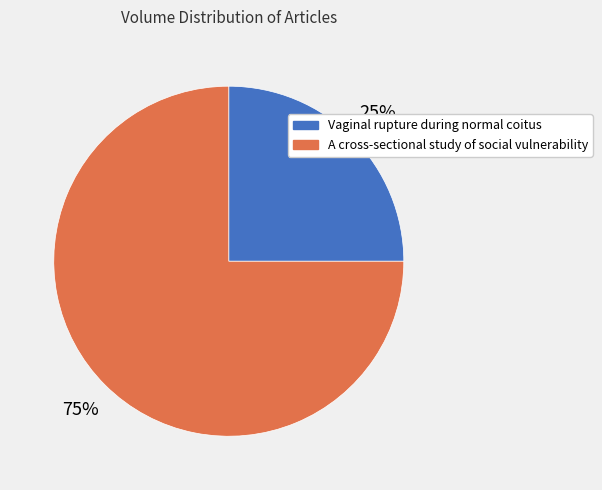

To the nearest percent, what is the difference between the largest and smallest slice percentages?

50%